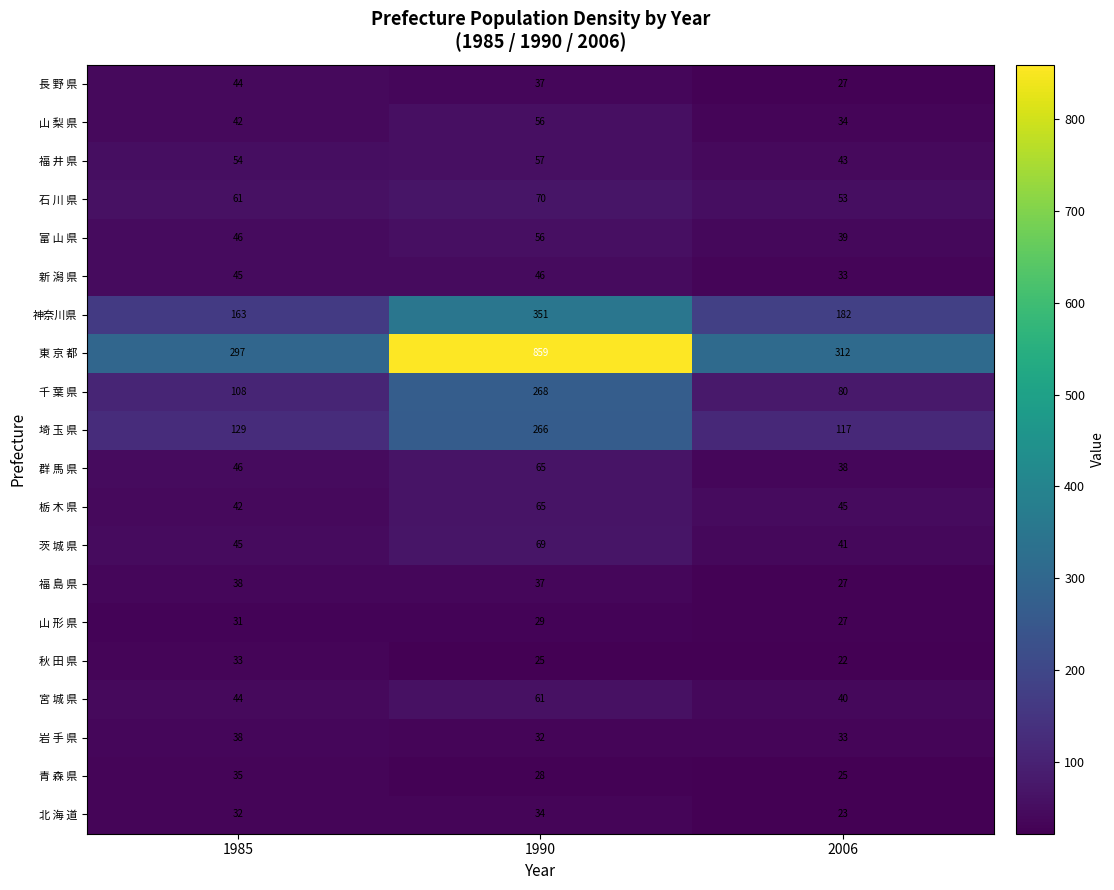

Is it true that 福 井 県 equals 21 at 1985?

False